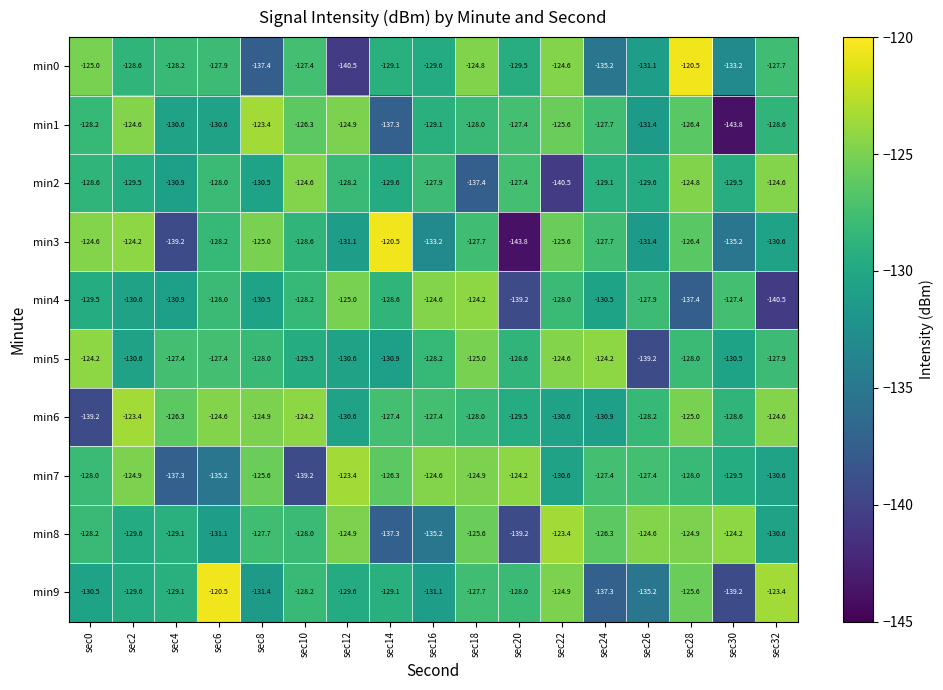

Which series changed the most between sec10 and sec14?

min7